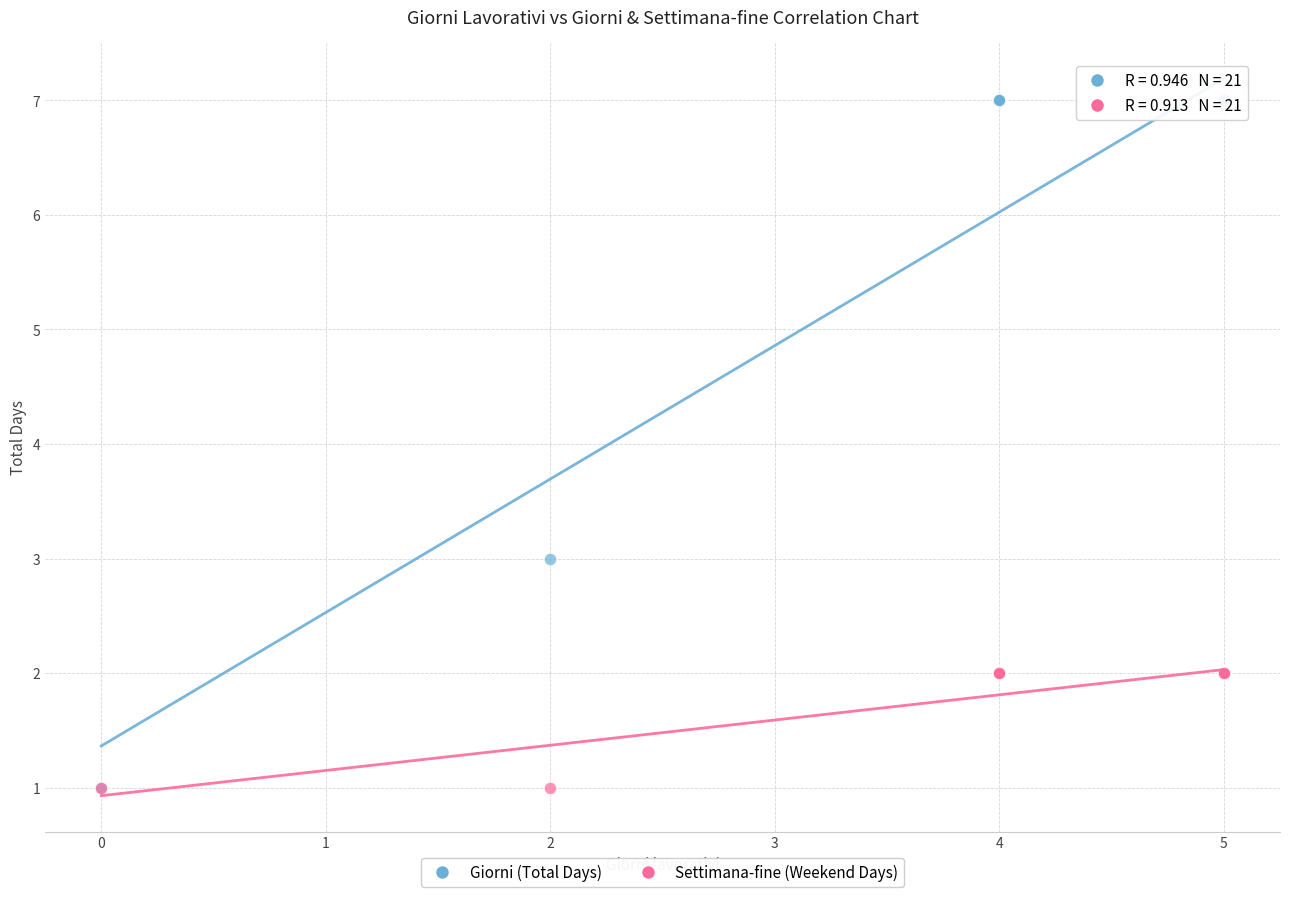

Across all series, what Y value is closest to 4?

3